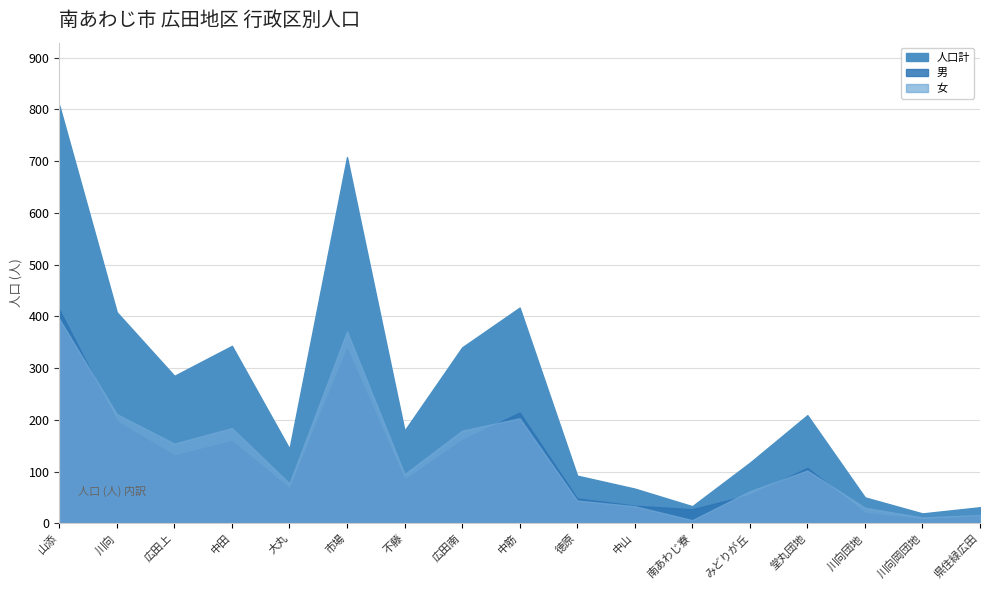

Does the chart have visible grid lines?

Yes